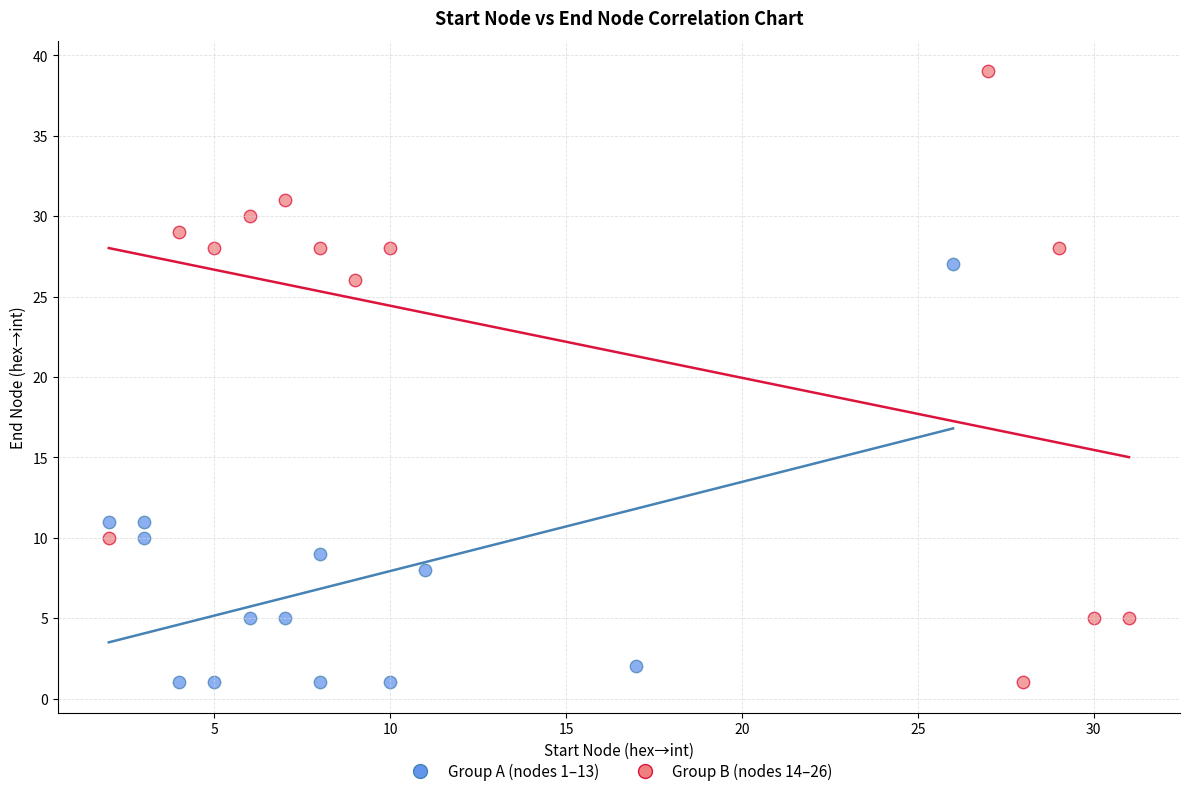

Which series has the widest spread of Y values?

Group B (nodes 14–26)